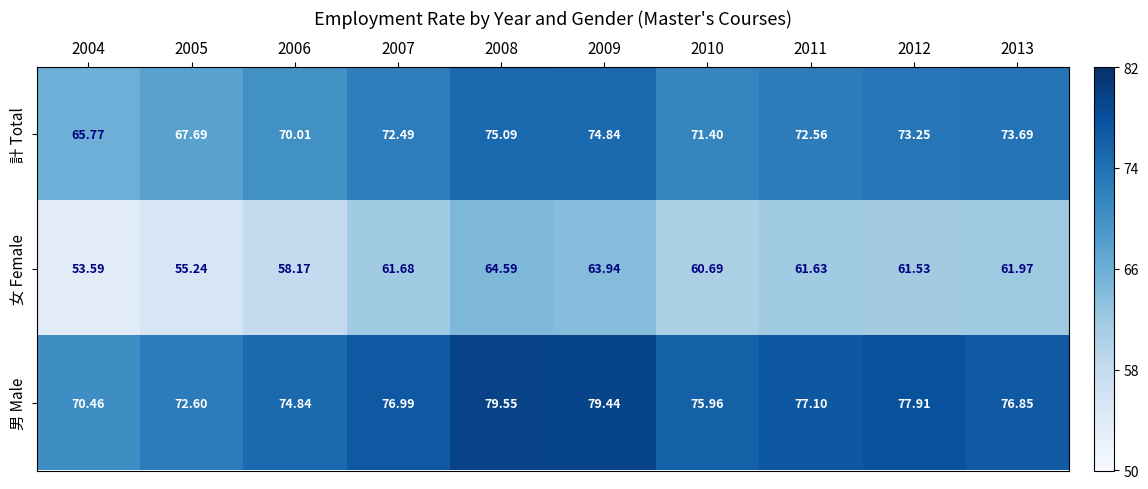

At 2005, list the series in order from largest to smallest.

男 Male, 計 Total, 女 Female